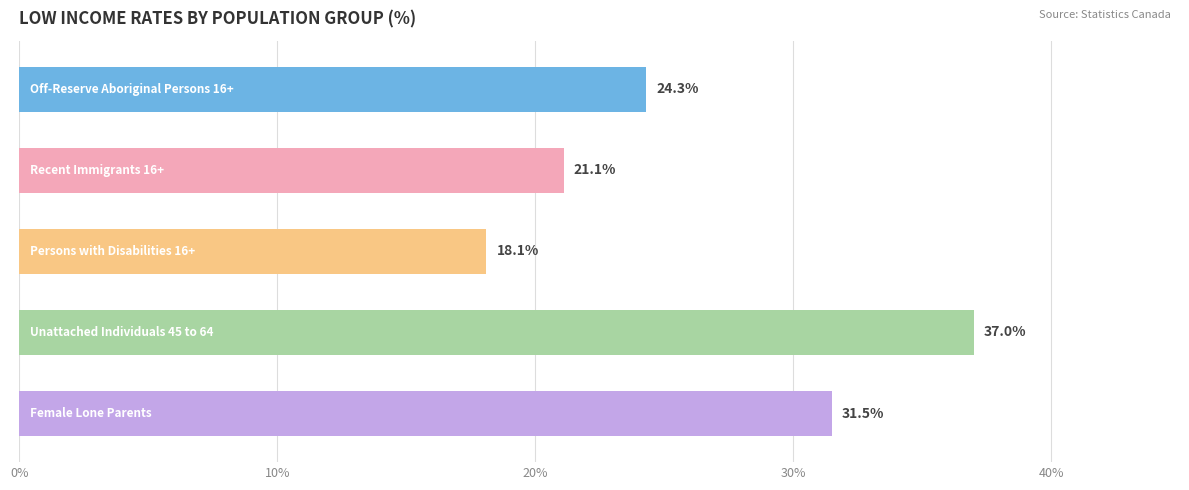

What is the difference between the maximum and minimum values?

18.9